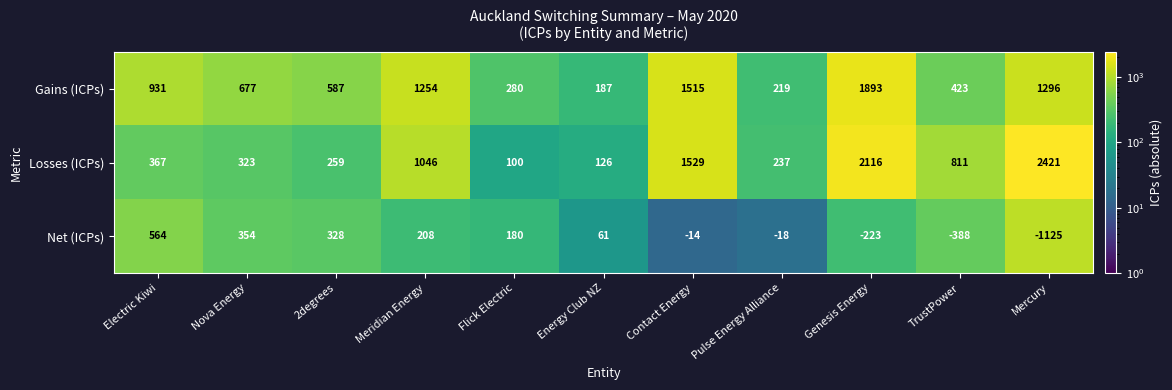

What is the sum of the Losses (ICPs) values at Mercury and TrustPower?

3232